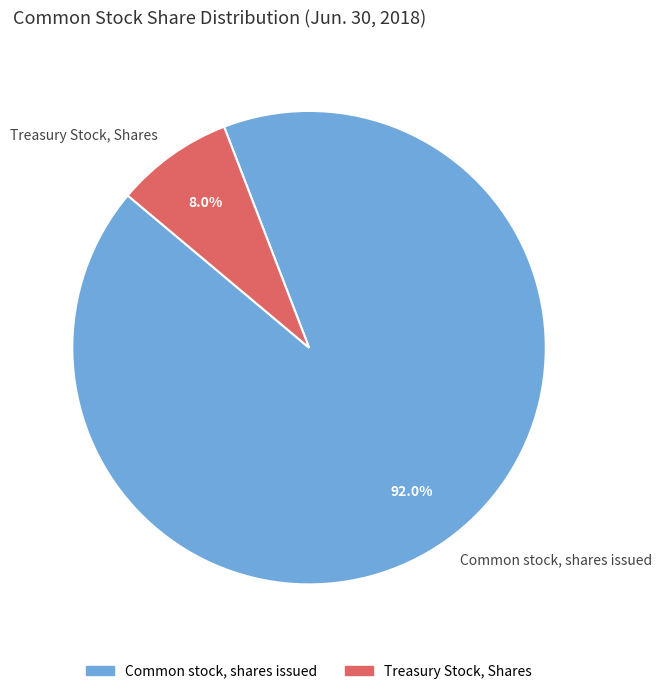

How many slices are in this pie chart?

2